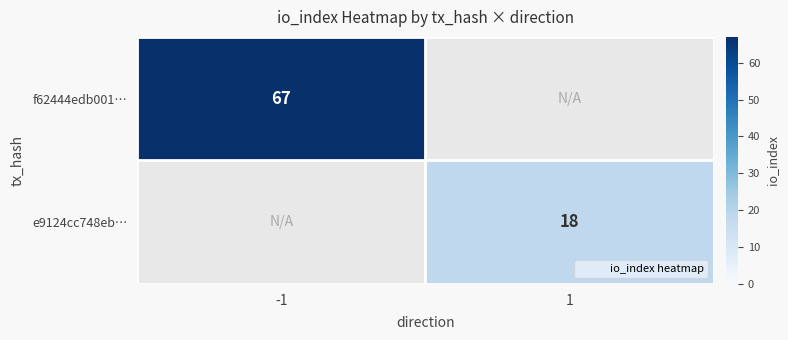

List the series in order of their overall mean, lowest first.

f62444edb001…, e9124cc748eb…